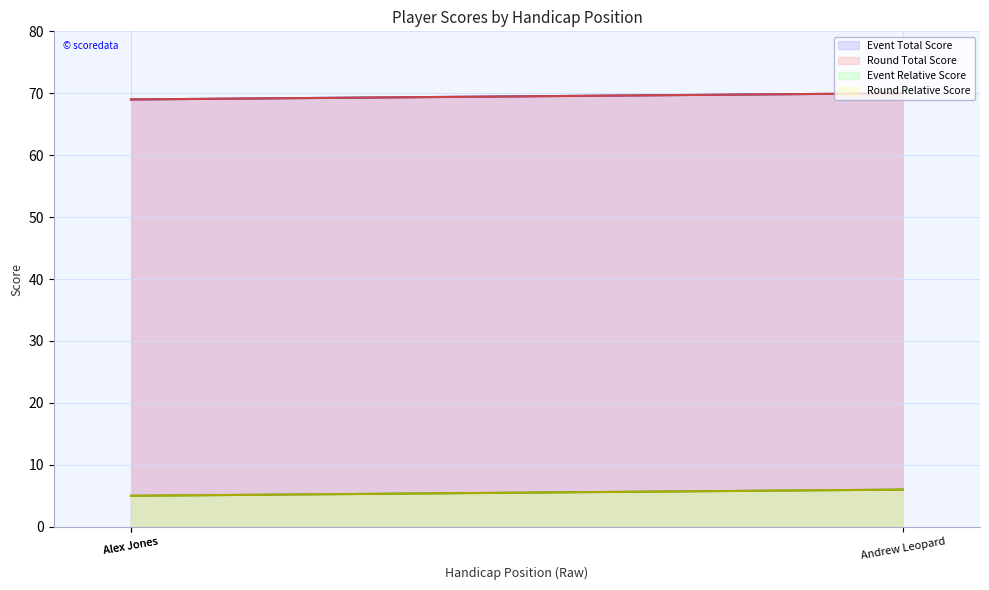

Where does the round_total_score series first go above 69?

Andrew Leopard